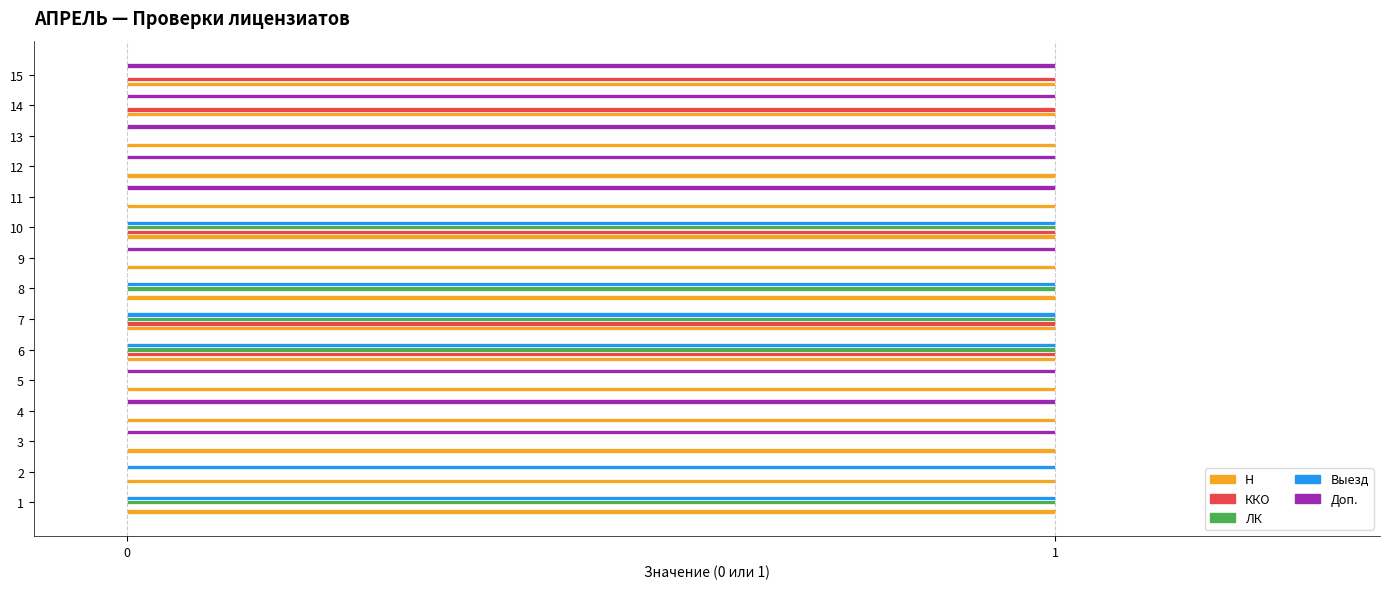

What are all the series names shown in the legend?

Н, ККО, ЛК, Выезд, Доп.